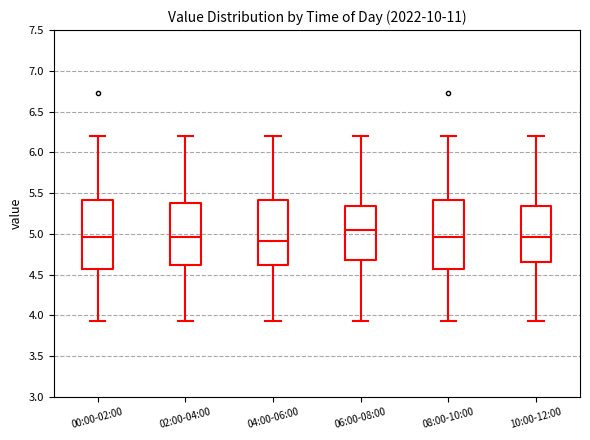

Where does the lower whisker of the box for 02:00-04:00 end on the y-axis? The values are not printed on the chart, so give them approximately, as read against the axis.

3.95